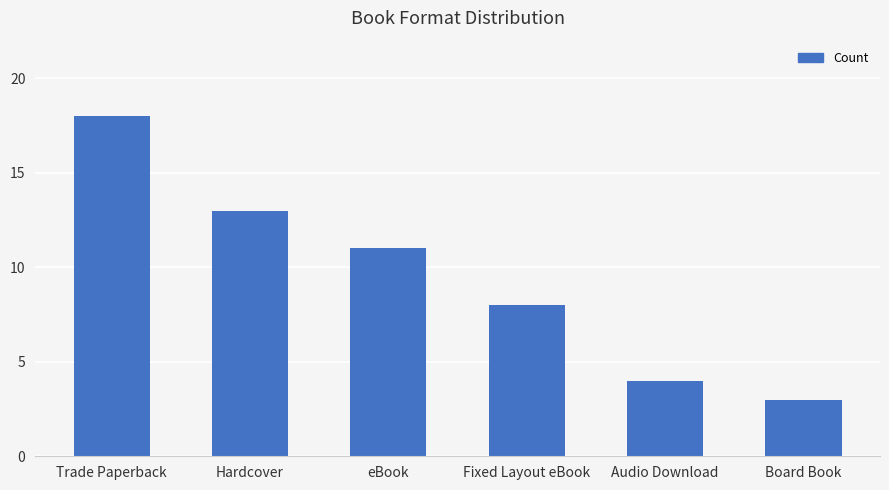

Reading left to right, list all the values displayed in this chart.

18	13	11	8	4	3